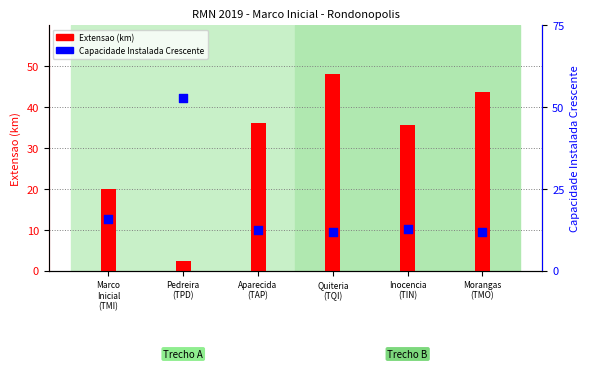

Which series reaches the maximum Y coordinate?

Capacidade Instalada Crescente